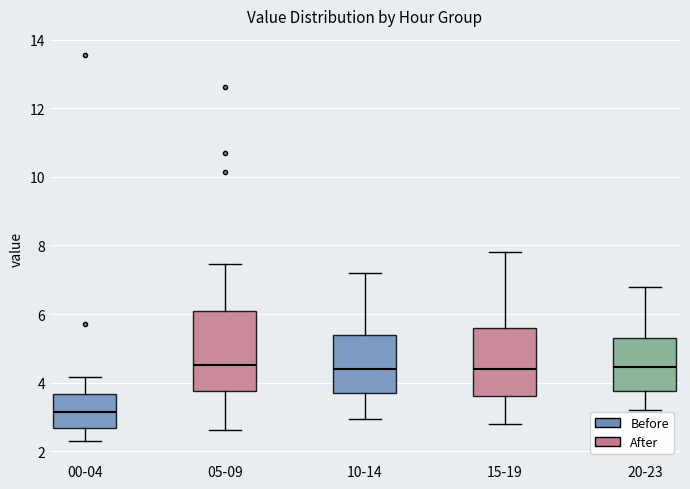

Which box's median line is the lowest?

00-04